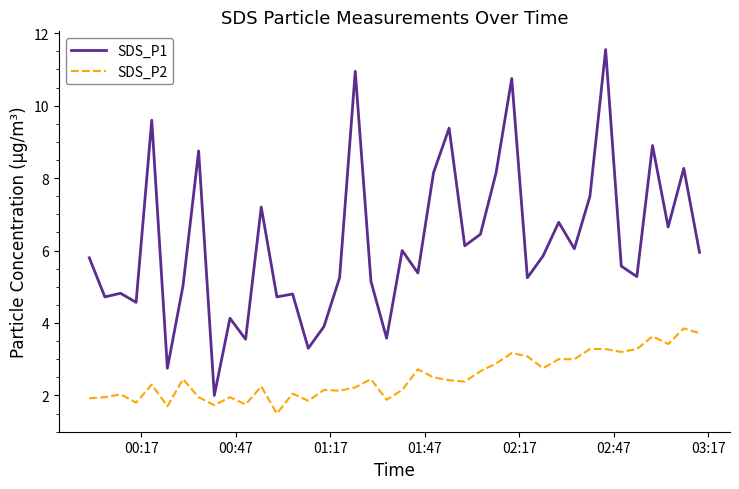

Which series has the largest total across all categories?

SDS_P1